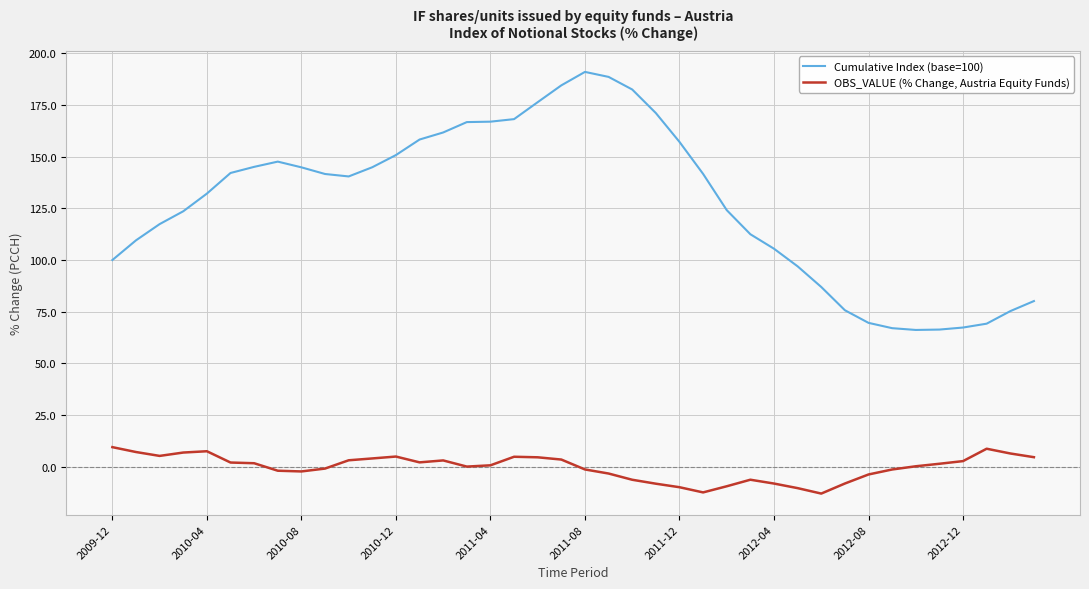

List the series in order of their peak value, highest first.

Cumulative Index (base=100), OBS_VALUE (% Change, Austria Equity Funds)